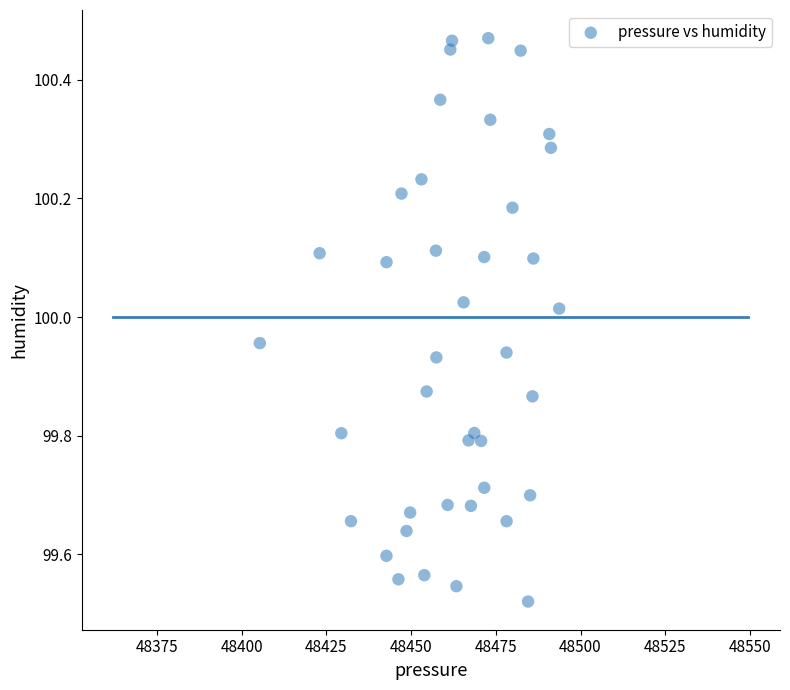

What is the range of Y values (max minus min)?

0.9